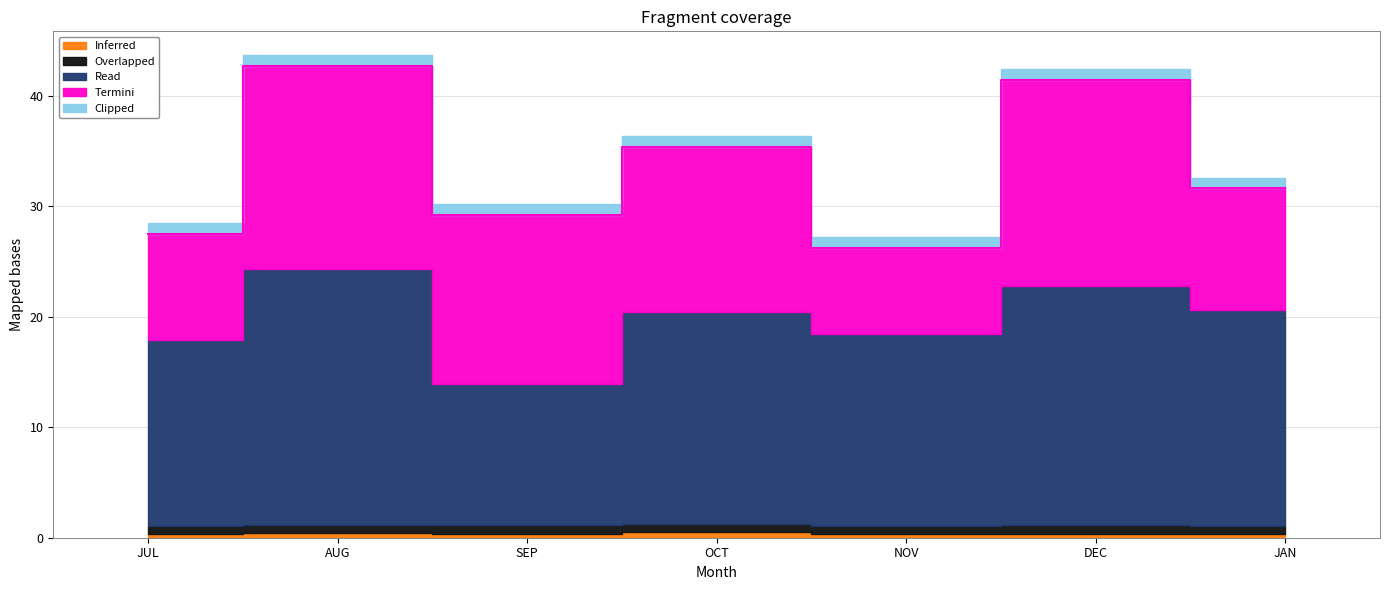

Reading right to left, transcribe all the data shown in this chart.

Inferred: JAN=0.3	DEC=0.4	NOV=0.3	OCT=0.5	SEP=0.4	AUG=0.4	JUL=0.3
Overlapped: JAN=0.8	DEC=0.7	NOV=0.8	OCT=0.7	SEP=0.7	AUG=0.7	JUL=0.7
Read: JAN=19.5	DEC=21.7	NOV=17.3	OCT=19.2	SEP=12.8	AUG=23.2	JUL=16.9
Termini: JAN=11.0	DEC=18.6	NOV=7.8	OCT=15.0	SEP=15.3	AUG=18.3	JUL=9.6
Clipped: JAN=1.0	DEC=1.0	NOV=1.0	OCT=1.0	SEP=1.0	AUG=1.0	JUL=1.0